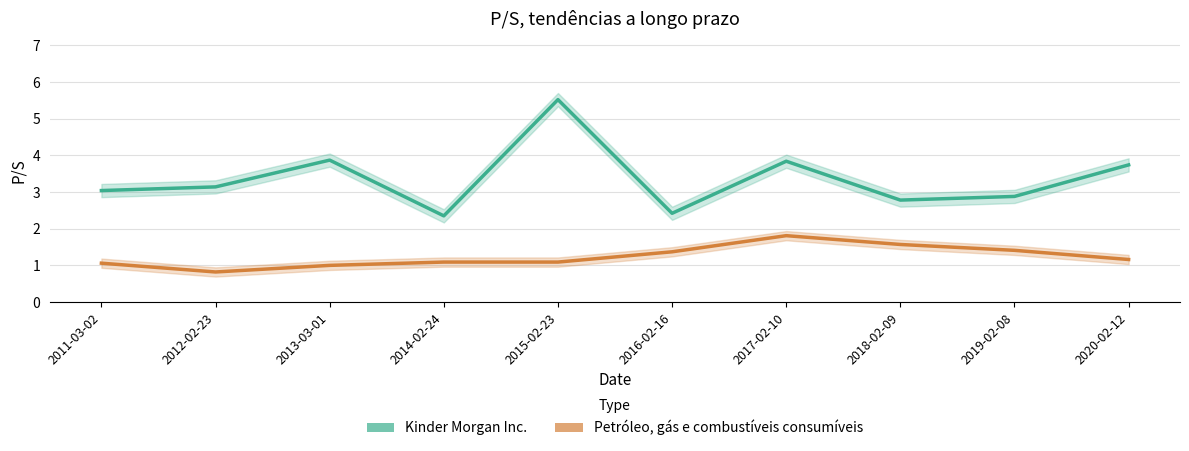

How many lines are shown in the chart?

2